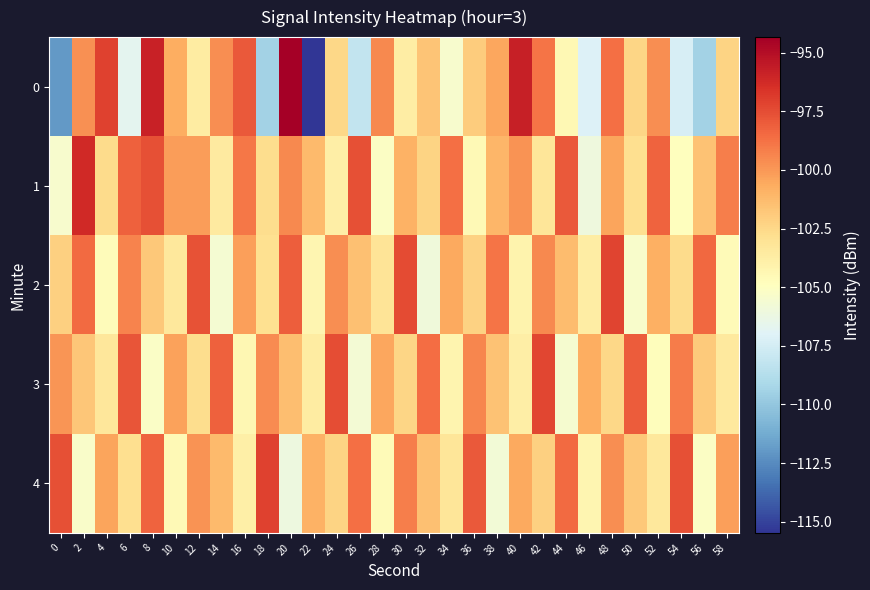

At which category does the chart reach its peak across all series?

20